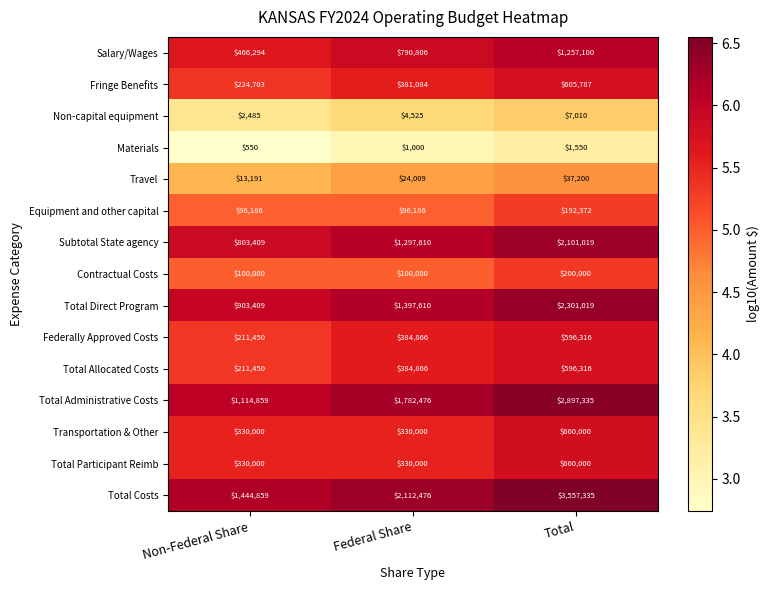

List the labels in order of Salary/Wages value, smallest first.

Non-Federal Share, Federal Share, Total